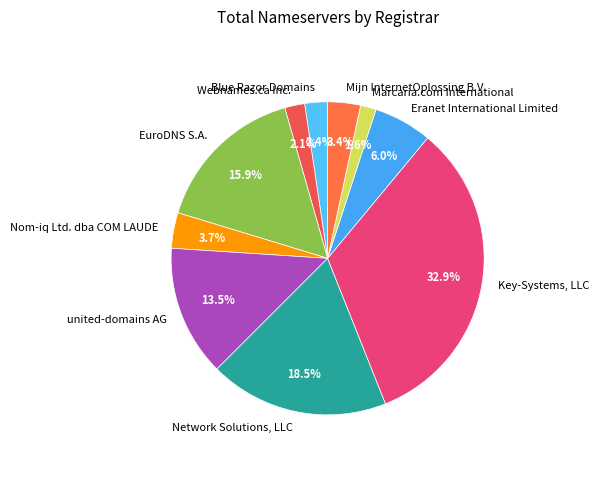

Combined, what portion of the pie is Mijn InternetOplossing B.V. and Eranet International Limited?

9.4%